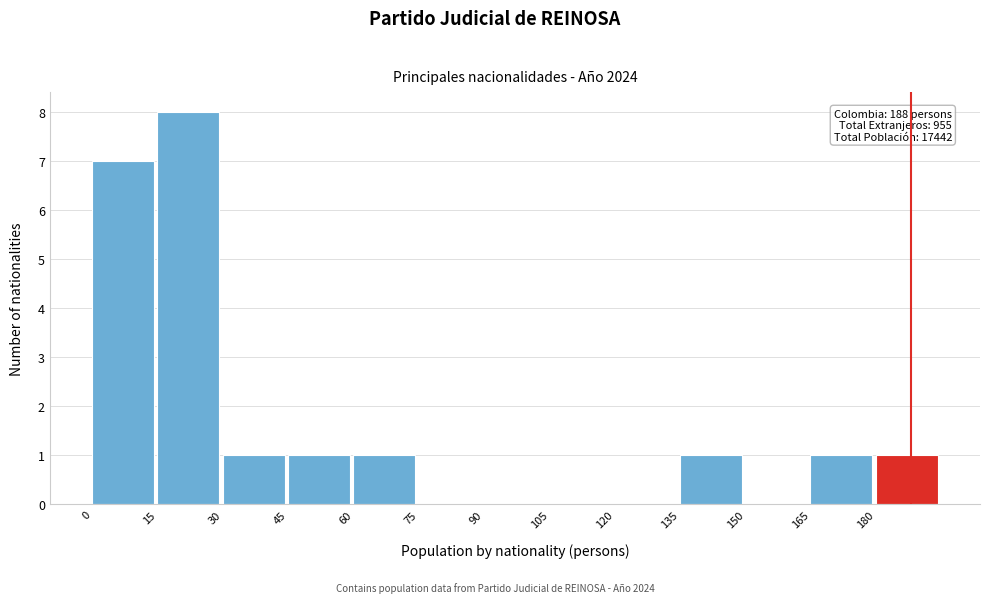

Over which range of the x-axis is the bar tallest?

15 to 30